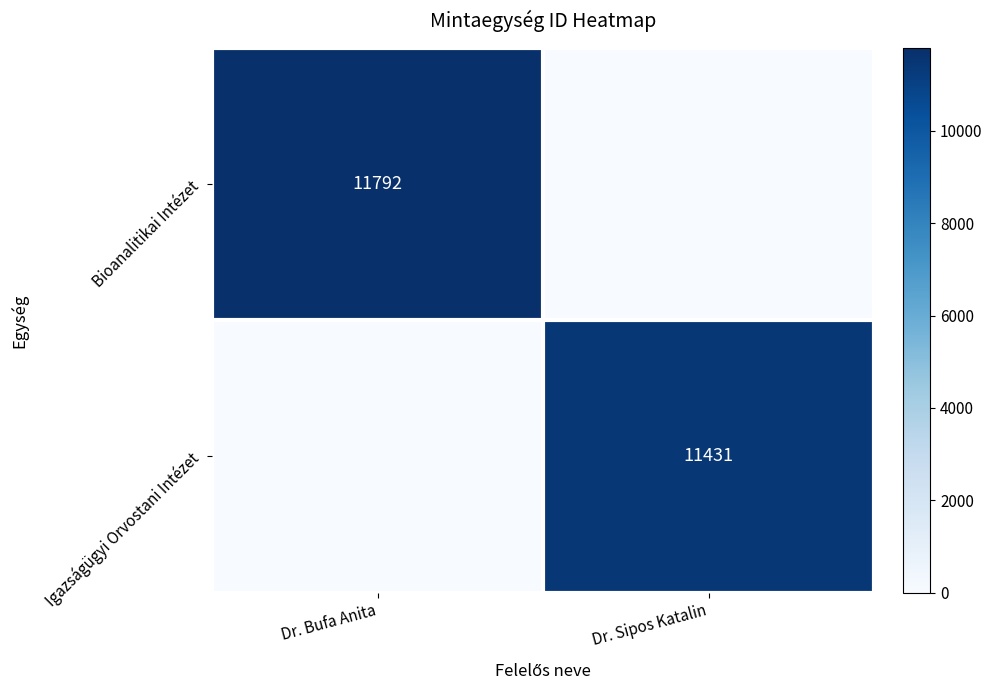

At which label is Bioanalitikai Intézet closest to 5896?

Dr. Bufa Anita